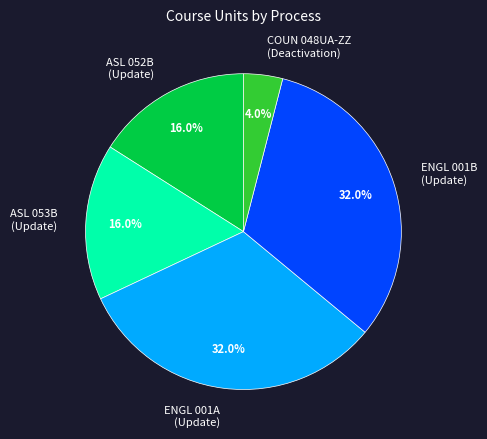

Combined, do COUN 048UA-ZZ (Deactivation) and ASL 053B (Update) account for over 50%?

No